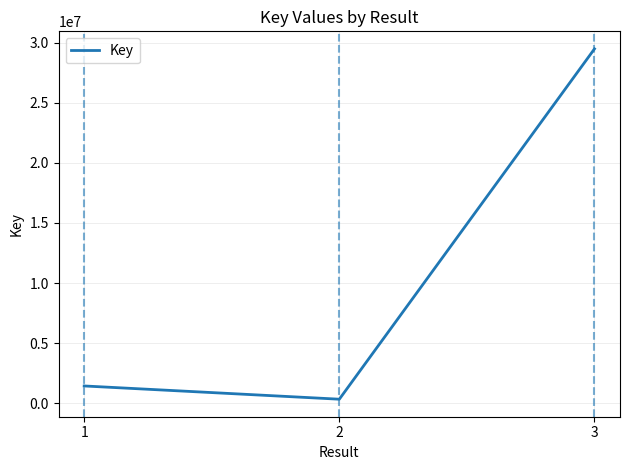

What is the smallest value displayed?

335861